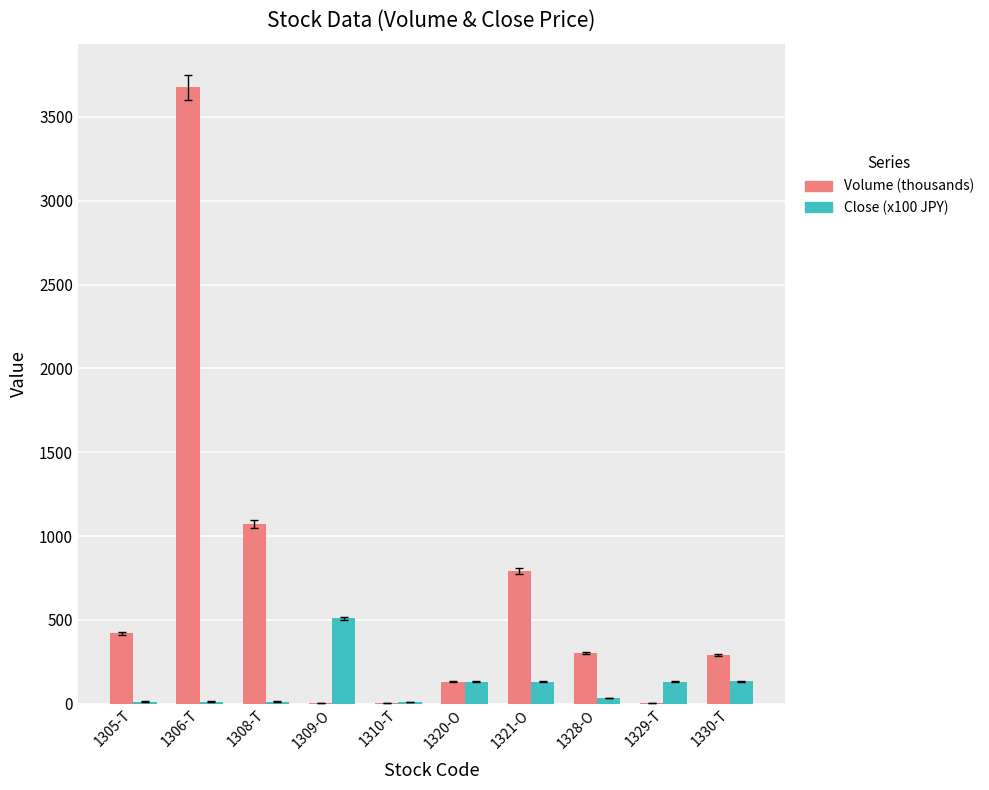

At which label does Volume (thousands) first exceed 302?

1305-T